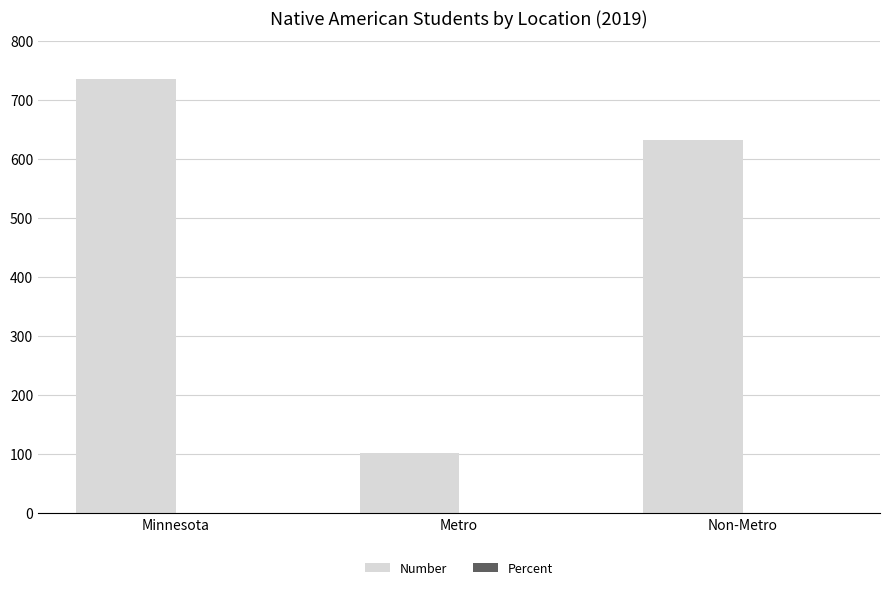

What is the difference between the Number values at Metro and Non-Metro?

530.0